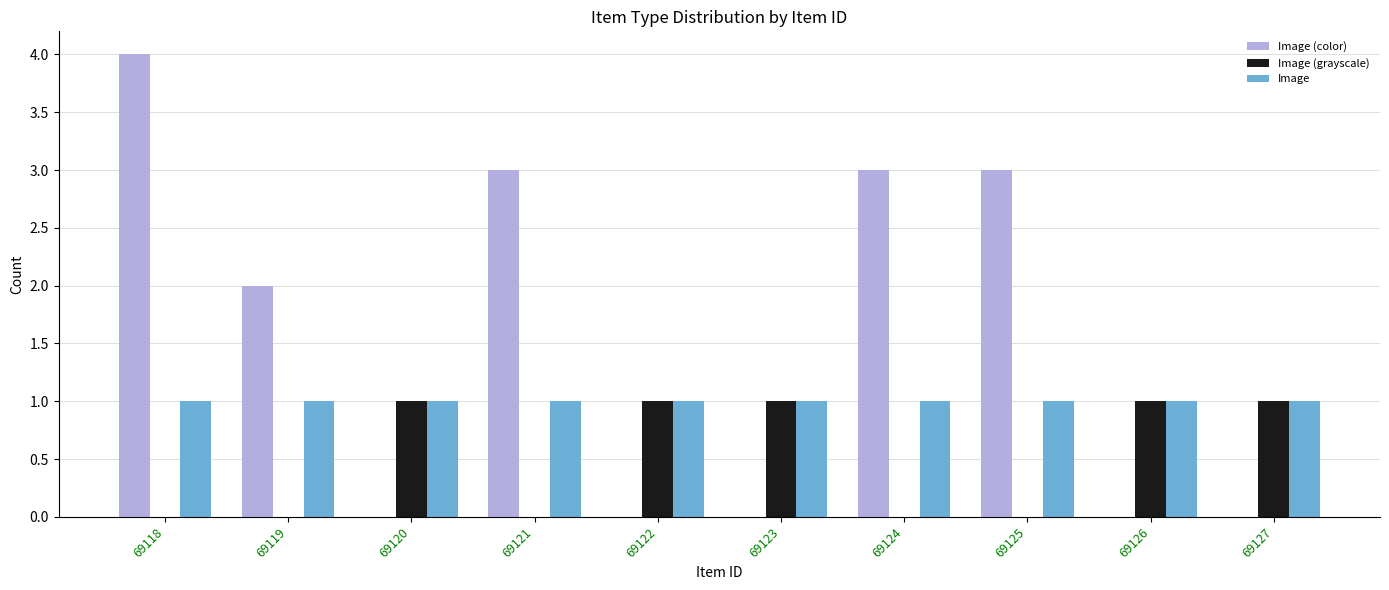

What is the maximum value shown in the chart?

4